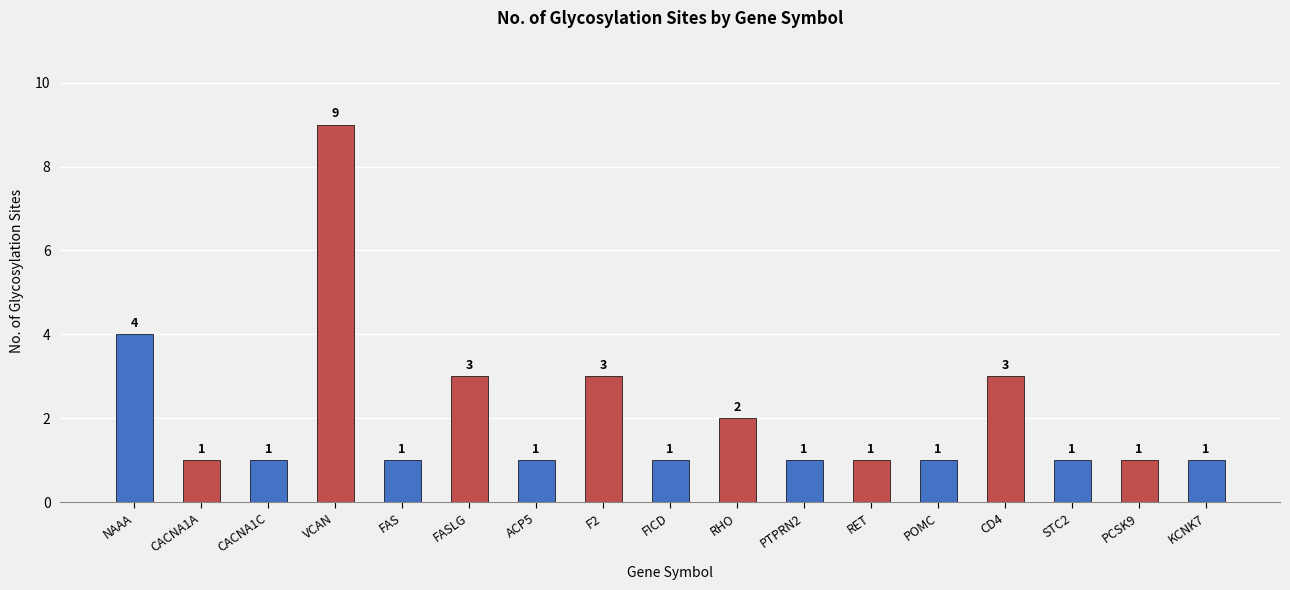

Which category has the highest value across all series?

VCAN